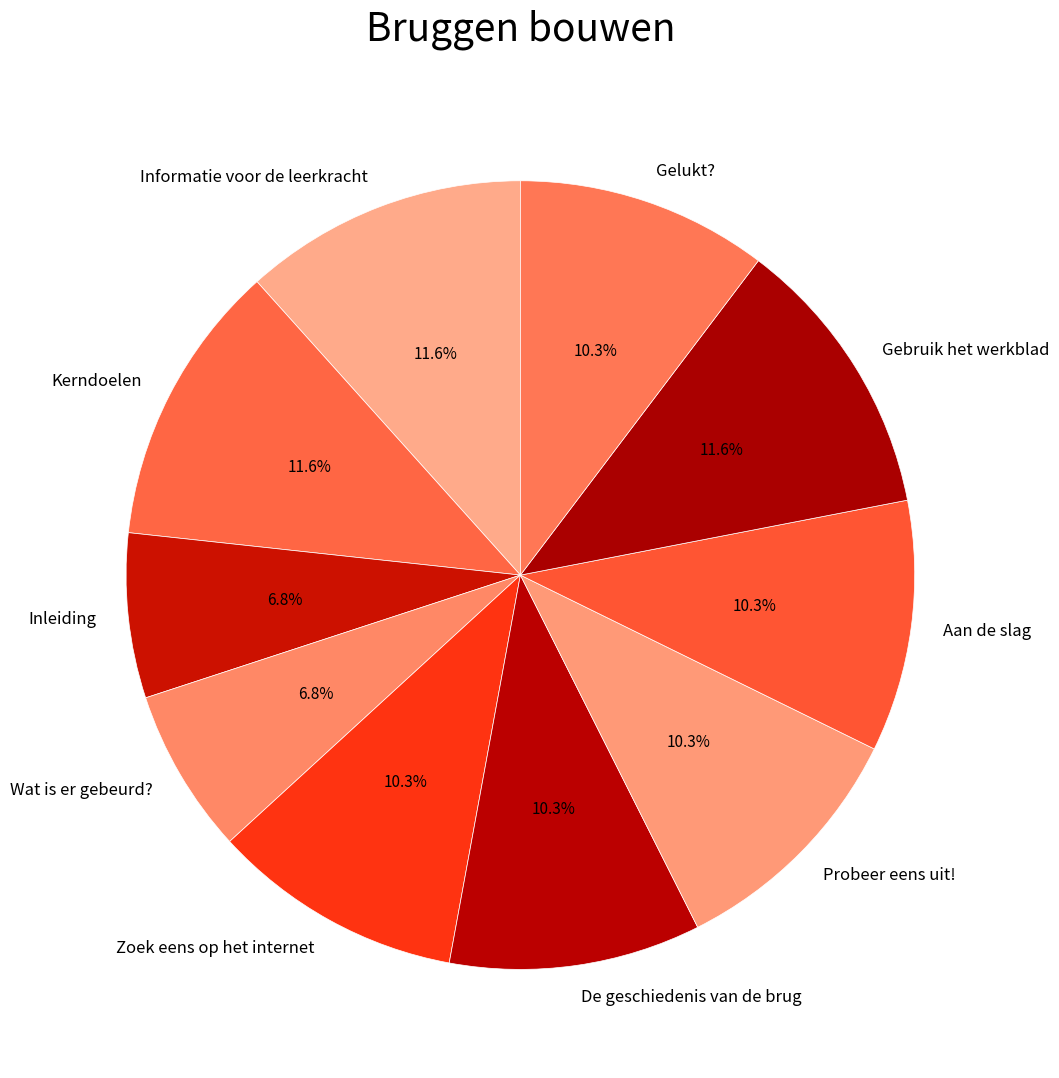

Is the sum of Kerndoelen and Zoek eens op het internet greater than half?

No